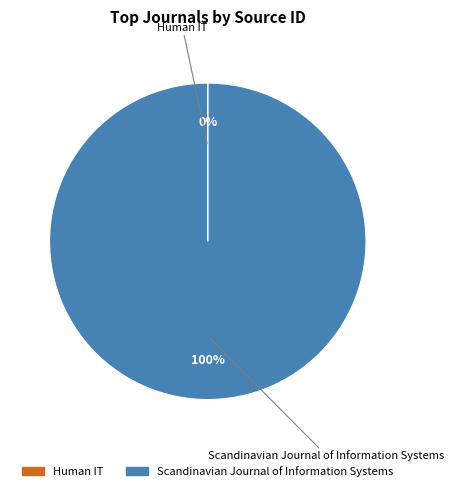

Is there a majority slice in this chart?

Yes